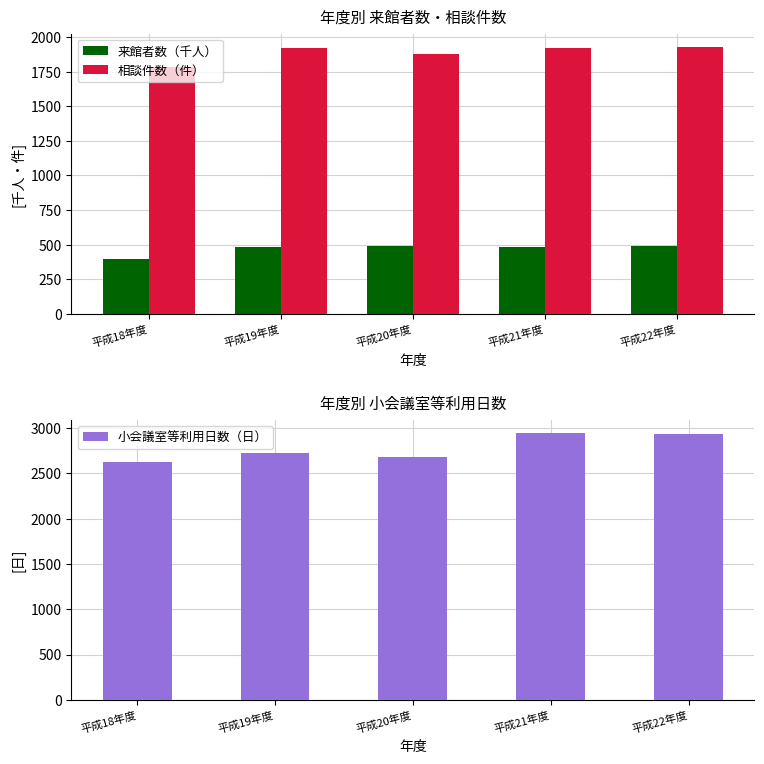

Reading left to right, what are all the values shown in this chart?

来館者数（千人）: 平成18年度=395.9	平成19年度=480.8	平成20年度=490.8	平成21年度=480.7	平成22年度=490.0
相談件数（件）: 平成18年度=1781.0	平成19年度=1920.0	平成20年度=1877.0	平成21年度=1919.0	平成22年度=1929.0
小会議室等利用日数（日）: 平成18年度=2623.0	平成19年度=2727.0	平成20年度=2685.0	平成21年度=2944.0	平成22年度=2934.0